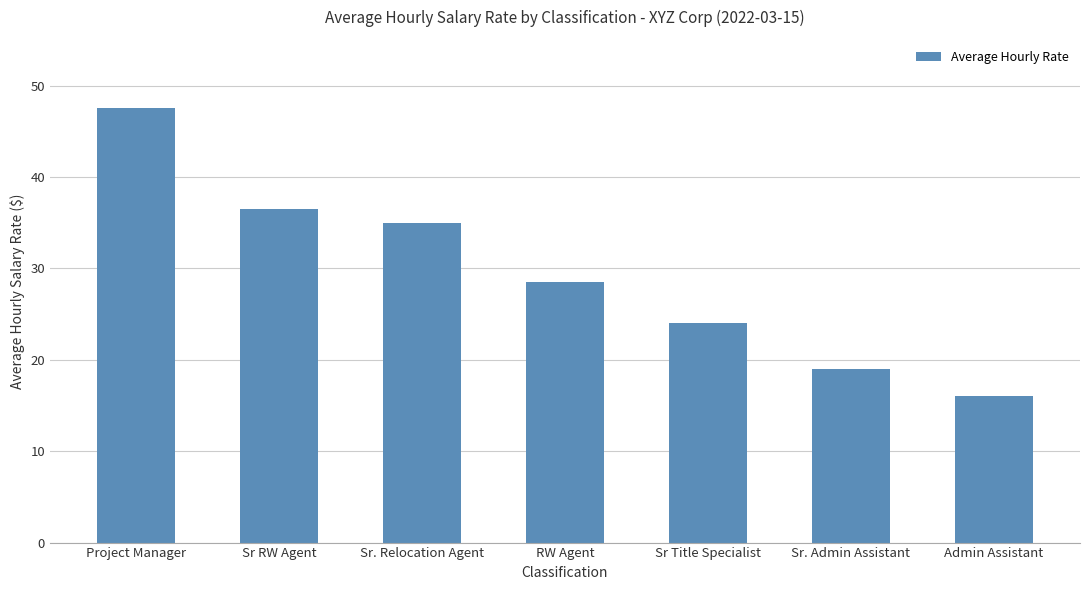

How many values are below 28?

3